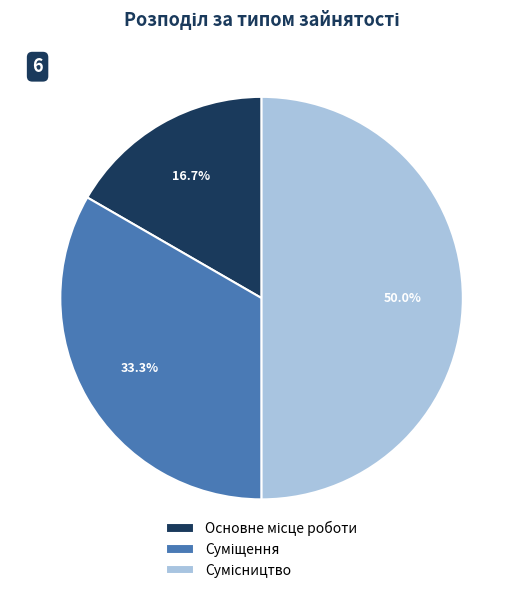

Which category has the smallest portion of the pie?

Основне місце роботи